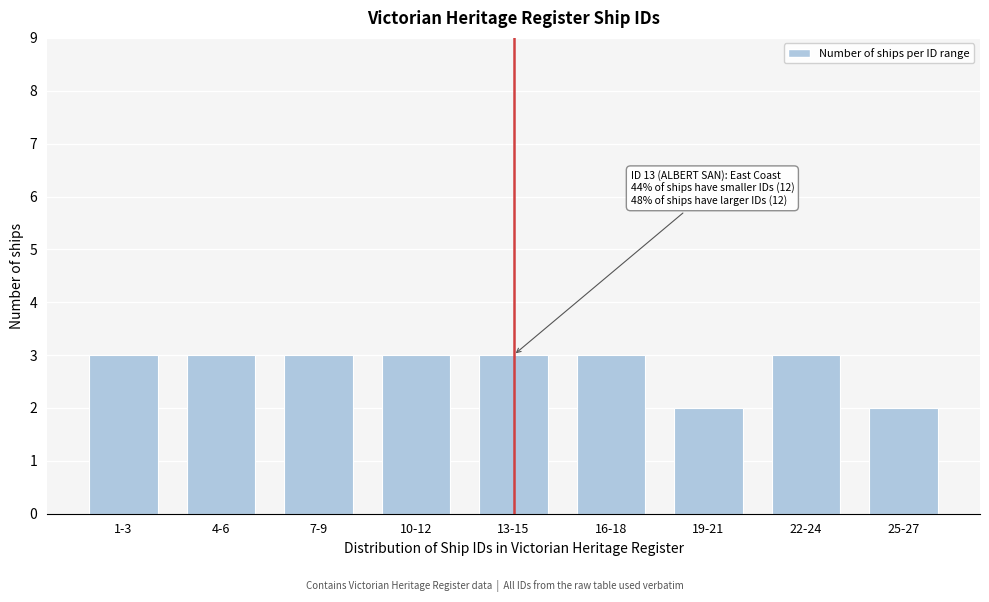

Reading left to right, what are all the values shown in this chart?

1-3=3	4-6=3	7-9=3	10-12=3	13-15=3	16-18=3	19-21=2	22-24=3	25-27=2